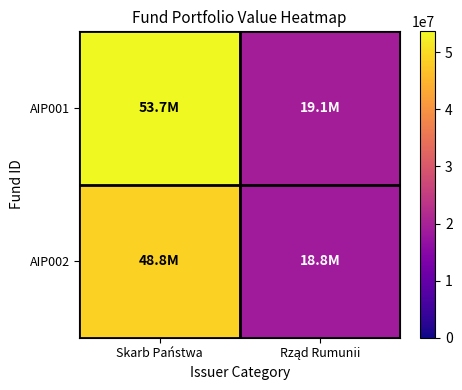

At which category does the chart reach its minimum across all series?

Rząd Rumunii